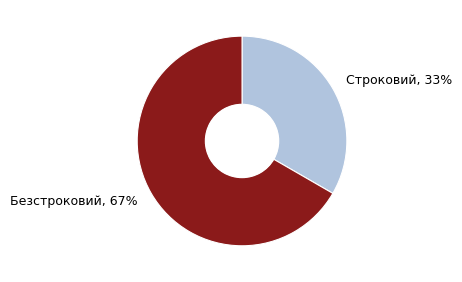

What is the largest slice in the pie chart?

Безстроковий